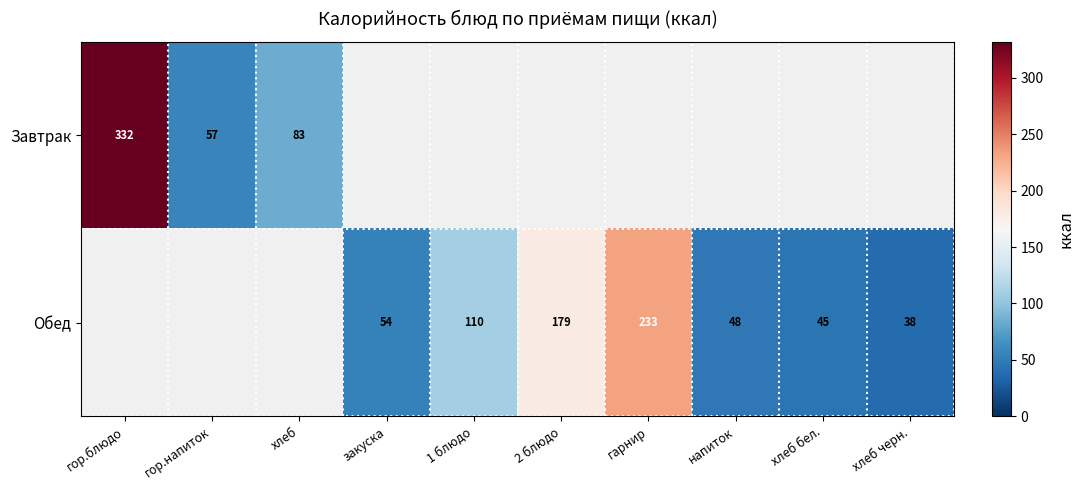

The Завтрак series shows 57 at гор.напиток. True or false?

True